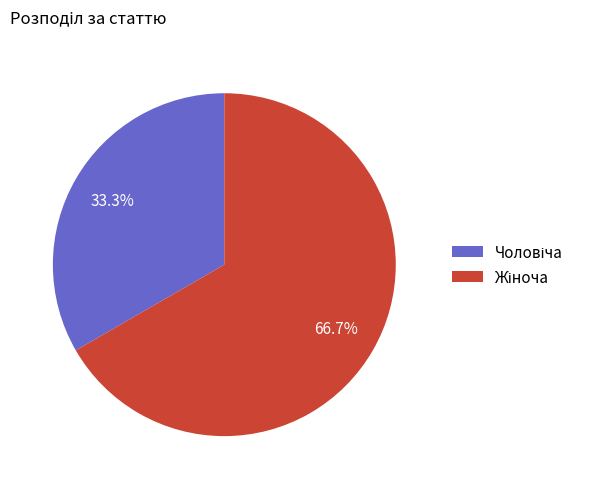

Does any single category account for the majority?

Yes